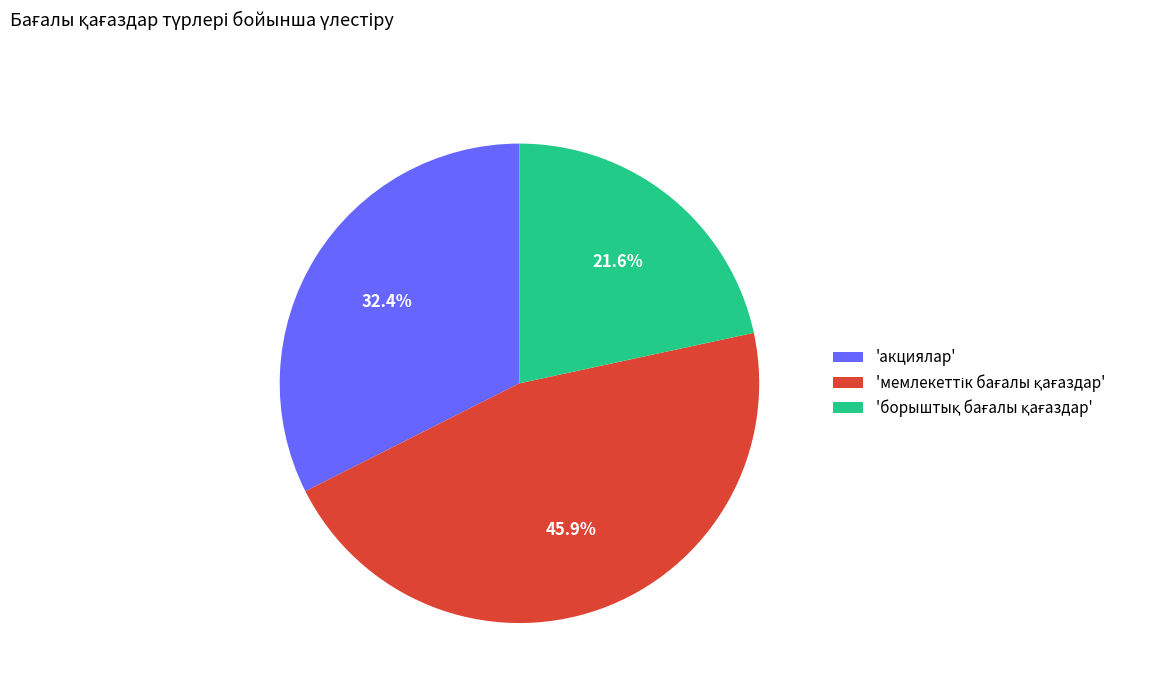

To the nearest percent, what is the average slice percentage?

33%